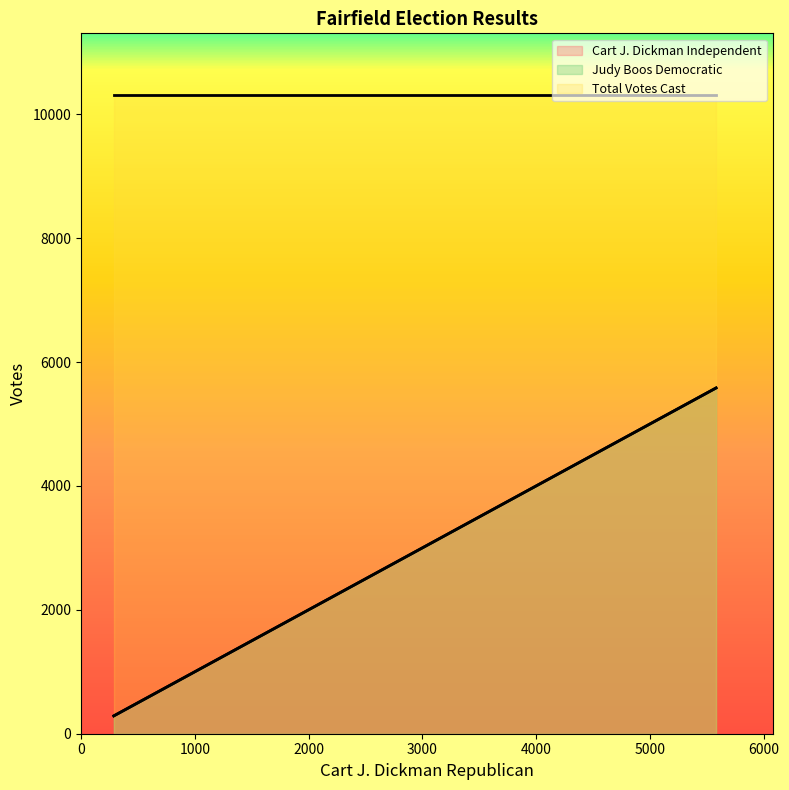

What position from the right is 4438?

1